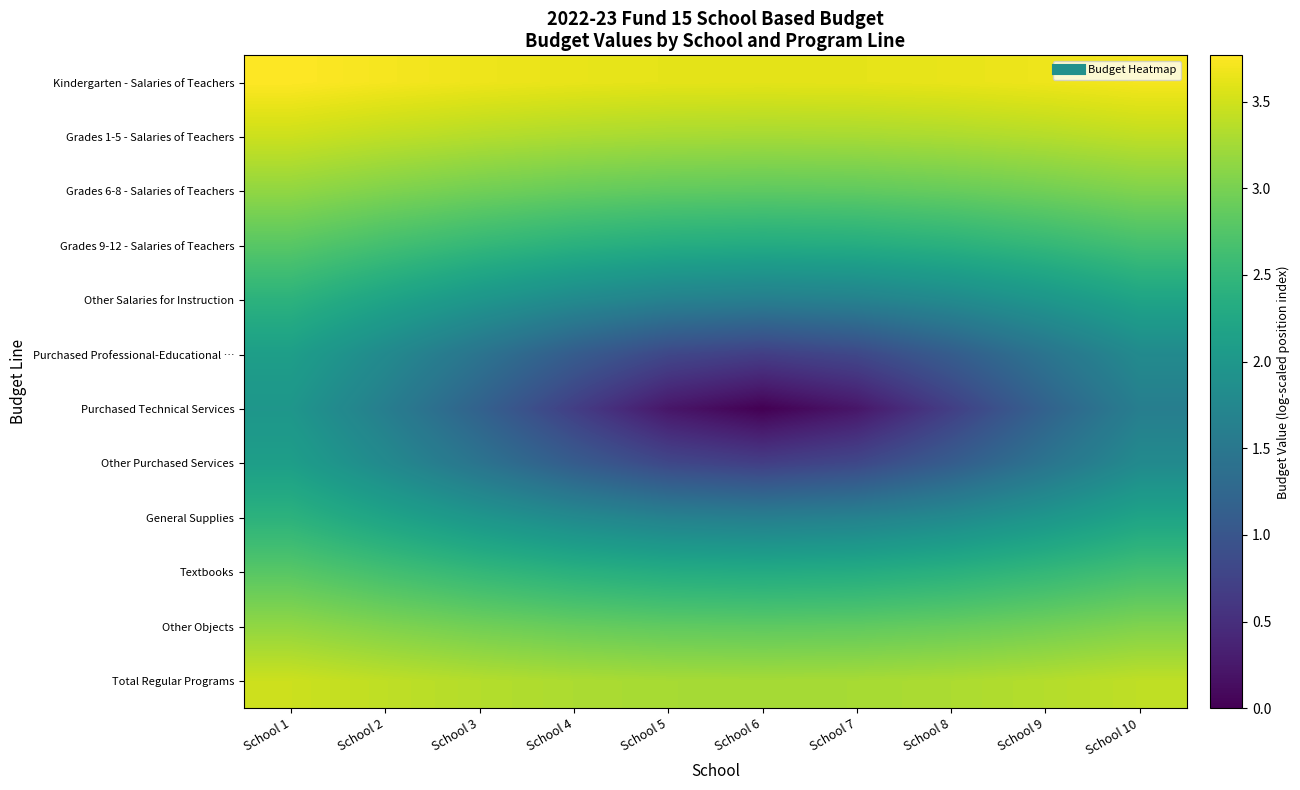

How many data points in Purchased Professional-Educational … are less than 1?

3